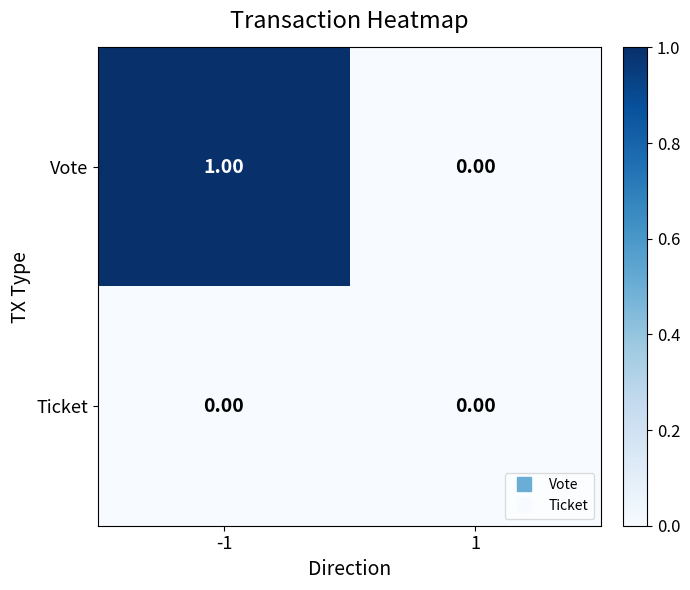

What is the maximum value shown in the chart?

1